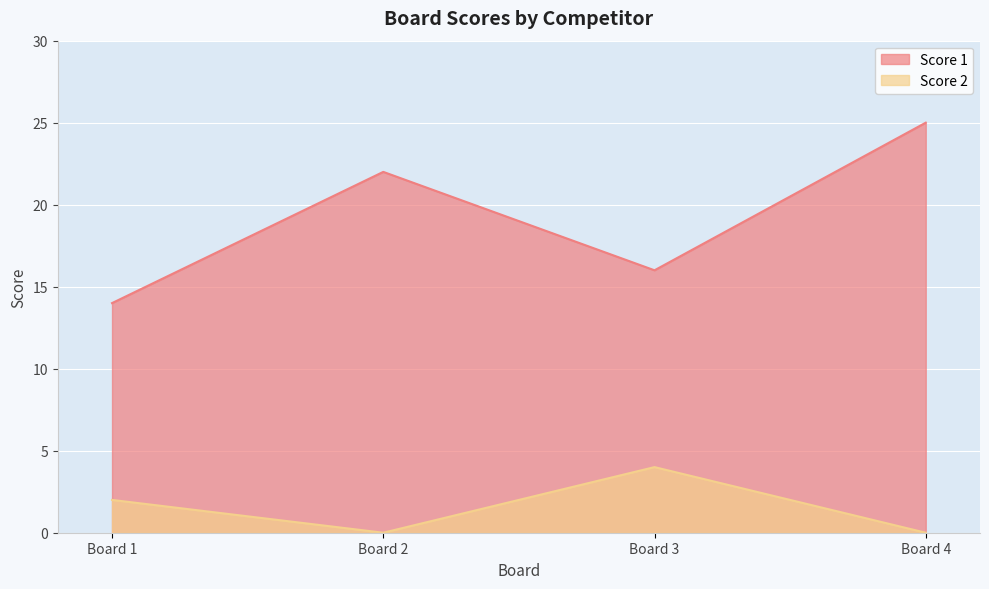

What is the maximum value for Score 2?

4